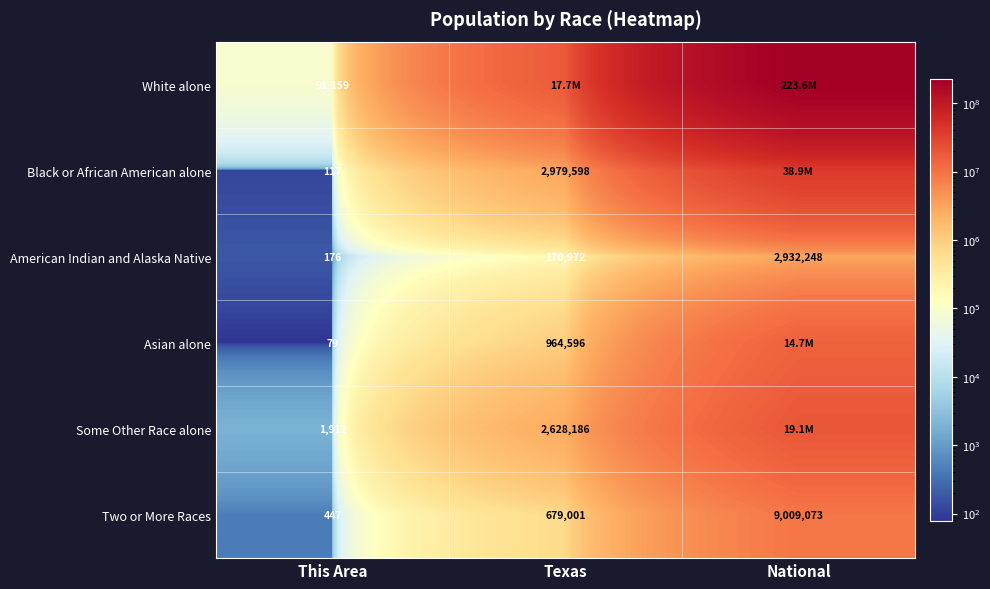

What is the total value across all series at This Area?

93890